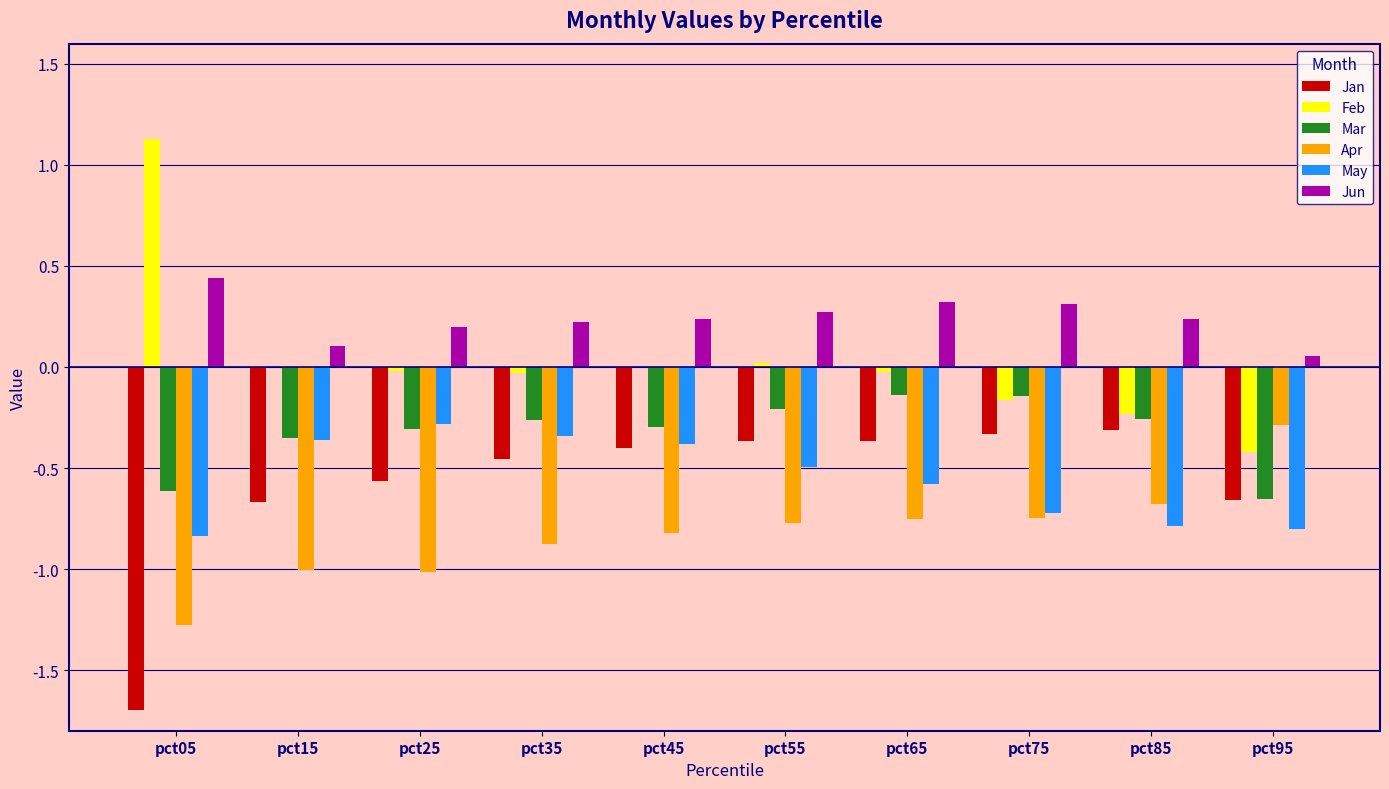

What is the maximum value shown in the chart?

1.1